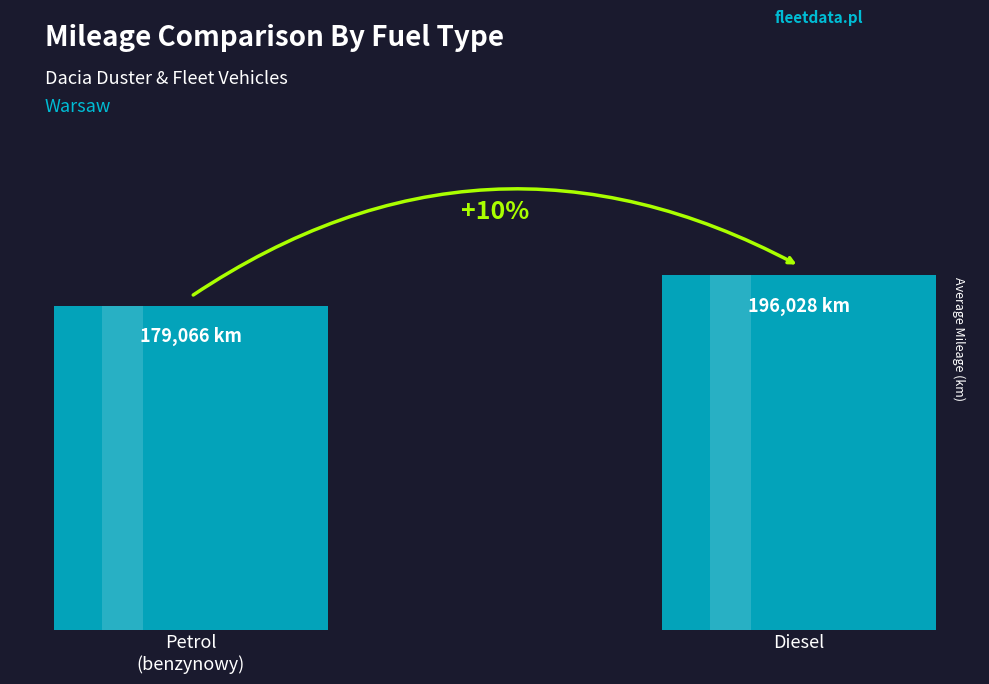

Rank the categories by value from highest to lowest.

Diesel, Petrol
(benzynowy)